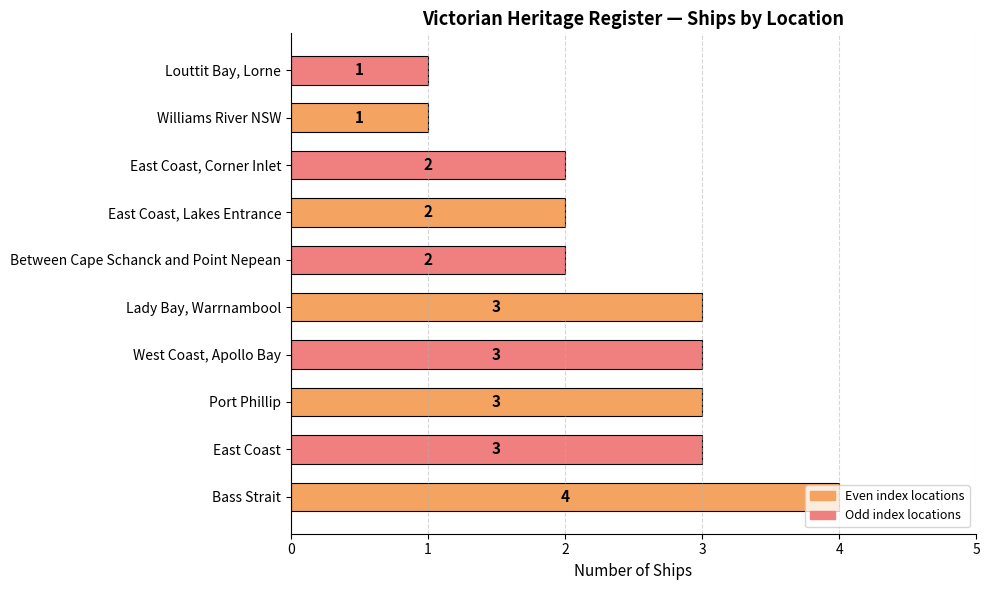

How many series are shown in this chart?

1